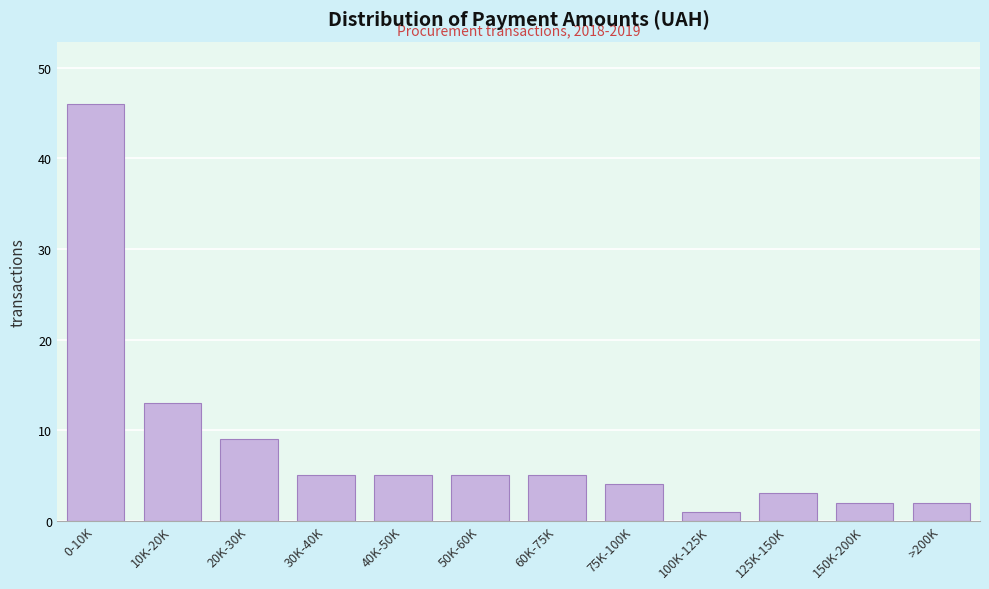

Reading left to right, extract all data points from this chart.

46	13	9	5	5	5	5	4	1	3	2	2